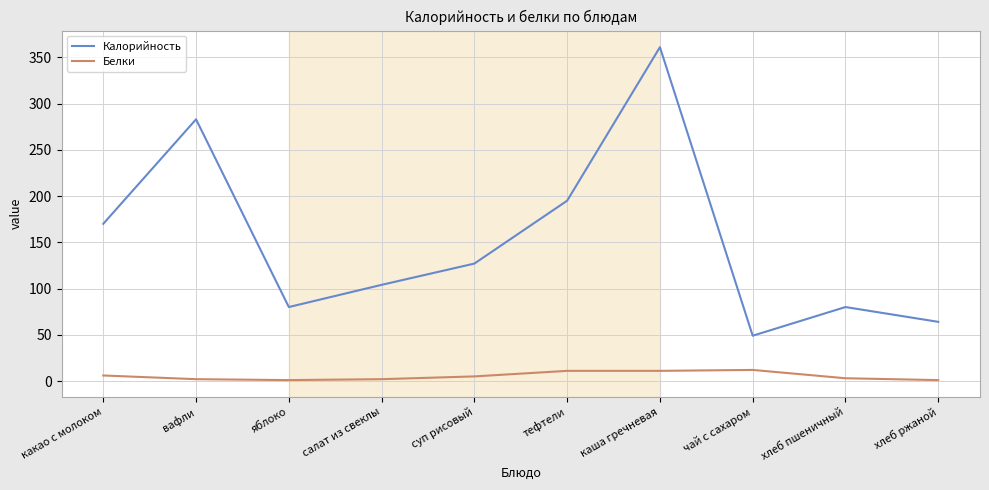

True or false: Белки and Калорийность intersect in this chart.

False